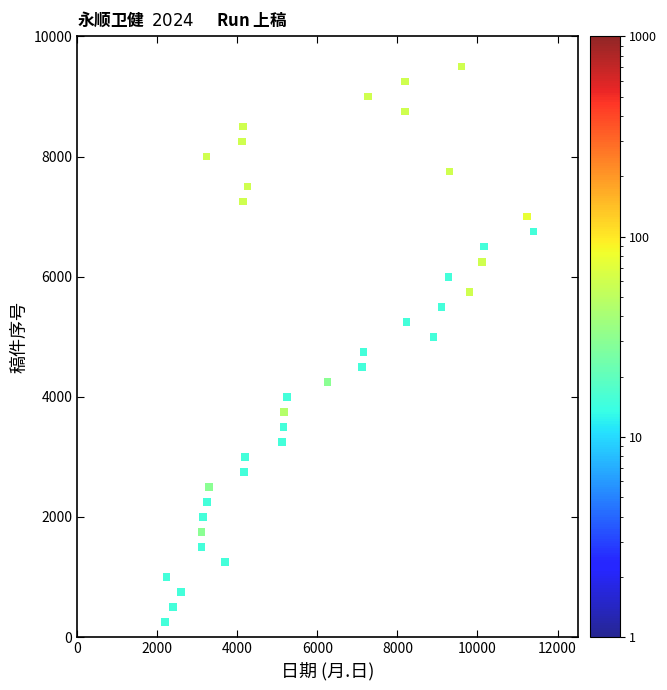

What is the range of Y values (max minus min)?

9250